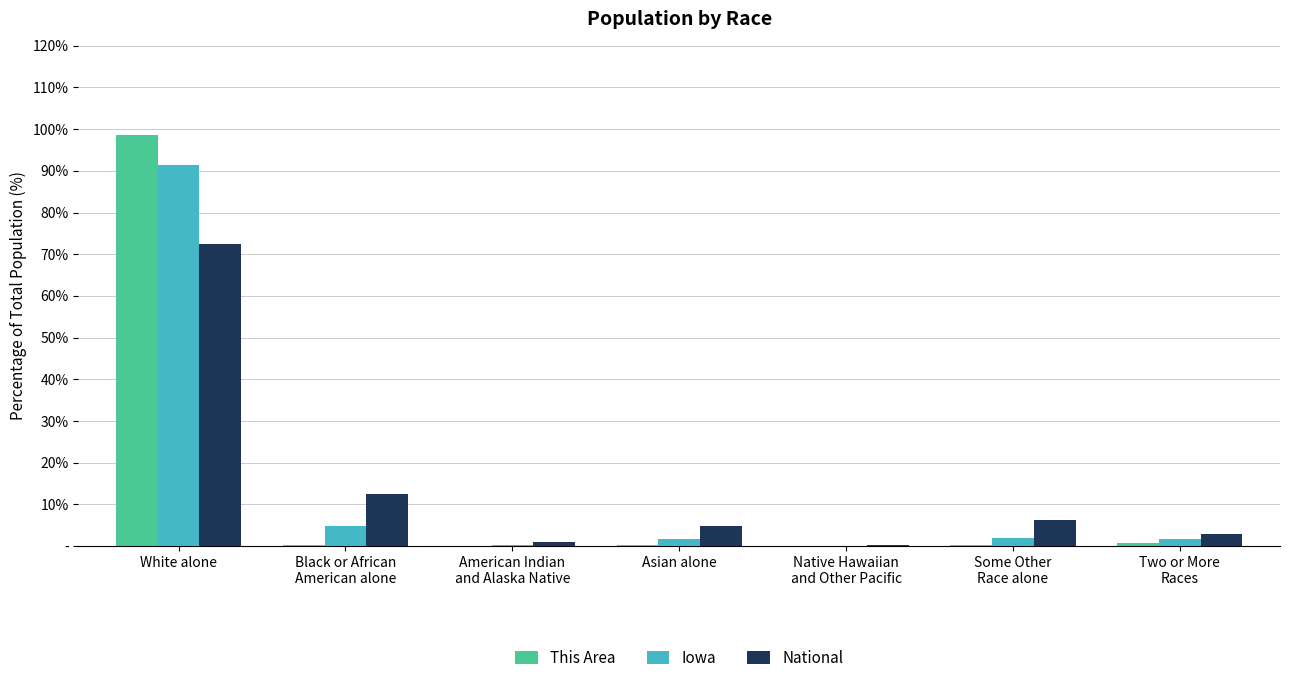

Where does the National series first go above 4?

White alone